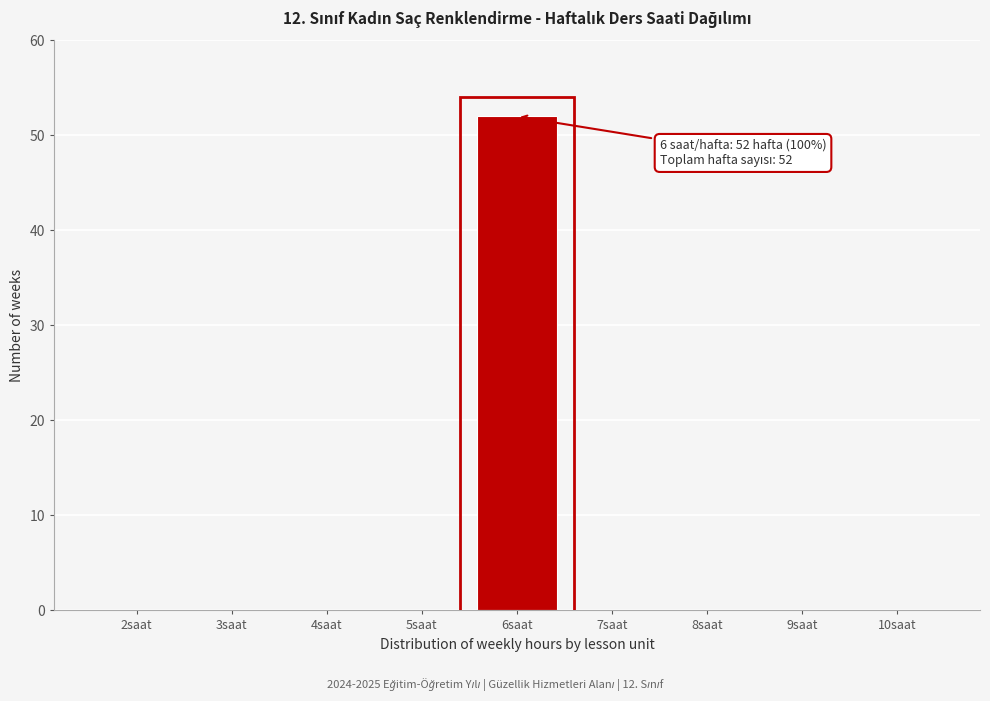

Reading right to left, list all the values displayed in this chart.

10saat=0	9saat=0	8saat=0	7saat=0	6saat=52	5saat=0	4saat=0	3saat=0	2saat=0